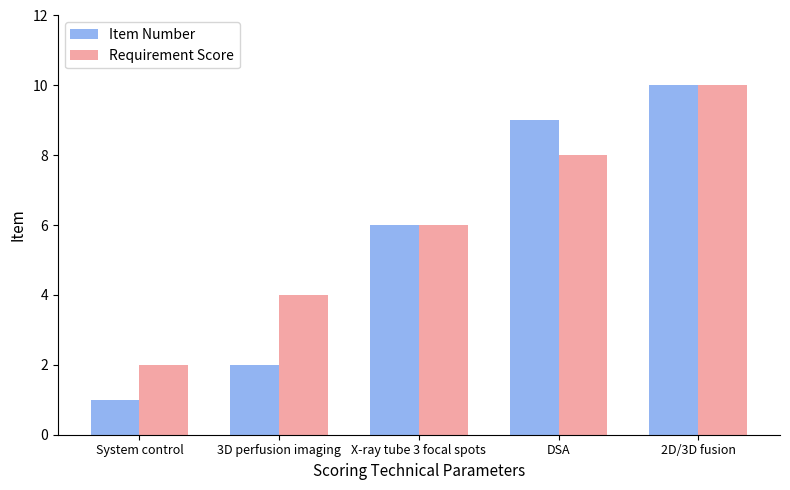

Which series has the largest range (max minus min)?

Item Number